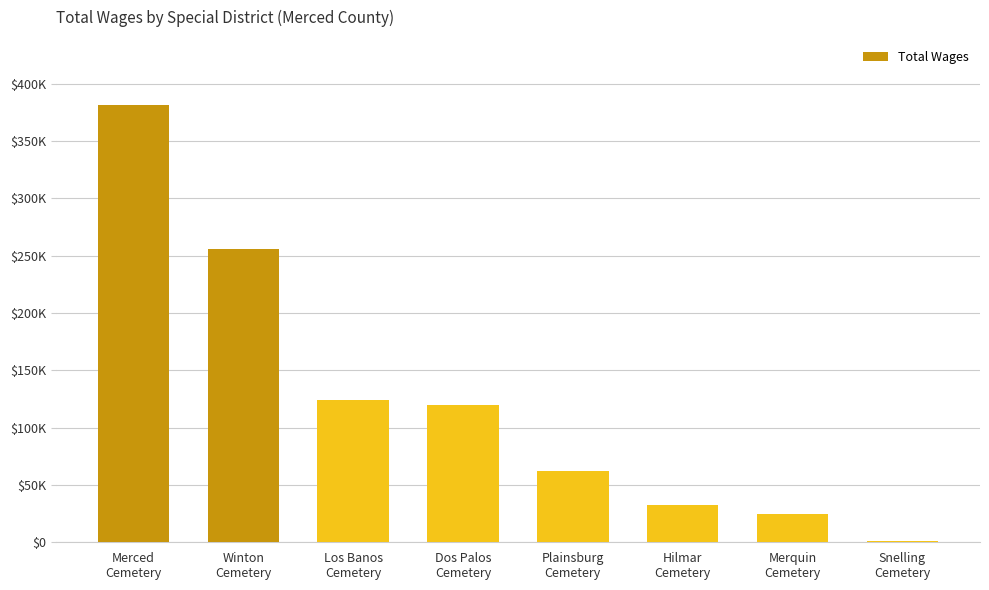

Are the bars horizontal?

No